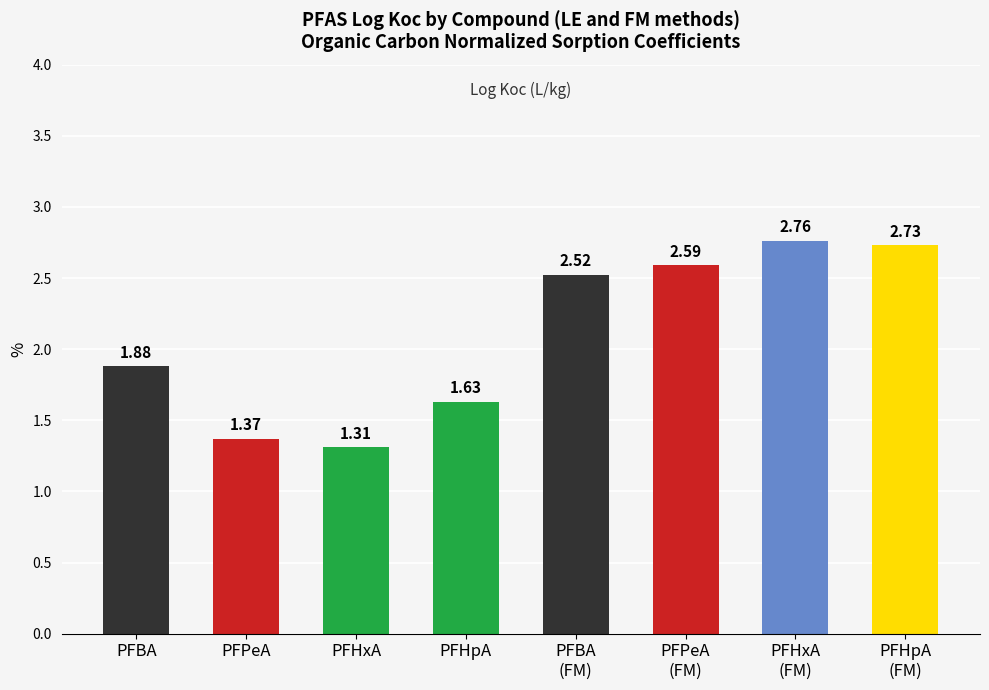

At which category does the chart reach its peak across all series?

PFHxA
(FM)